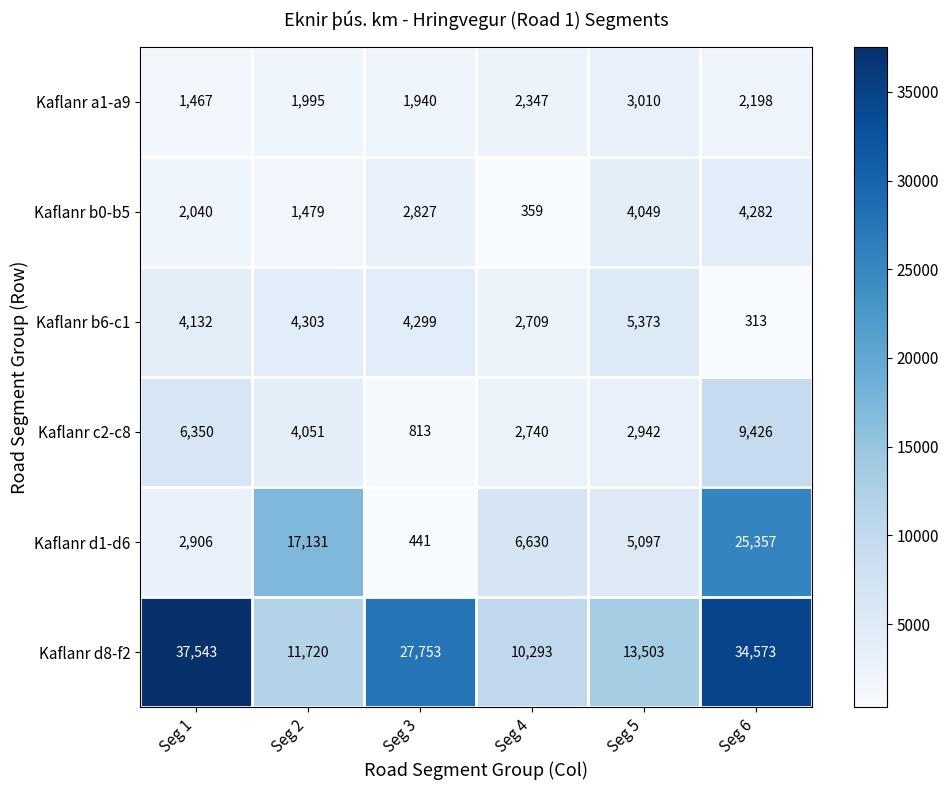

At which category is the sum across all series the highest?

Seg 6